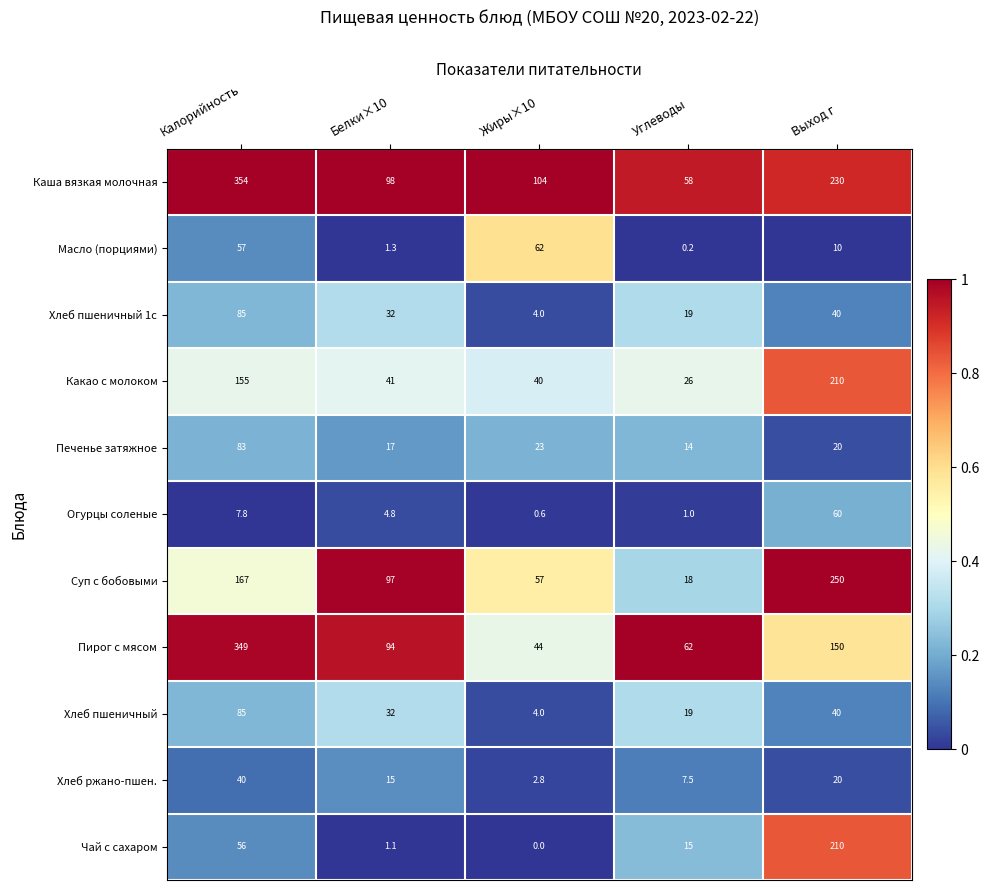

Which series has the largest total across all categories?

Каша вязкая молочная